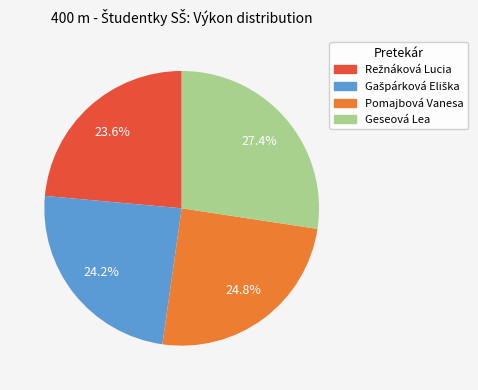

How many slices are in this pie chart?

4